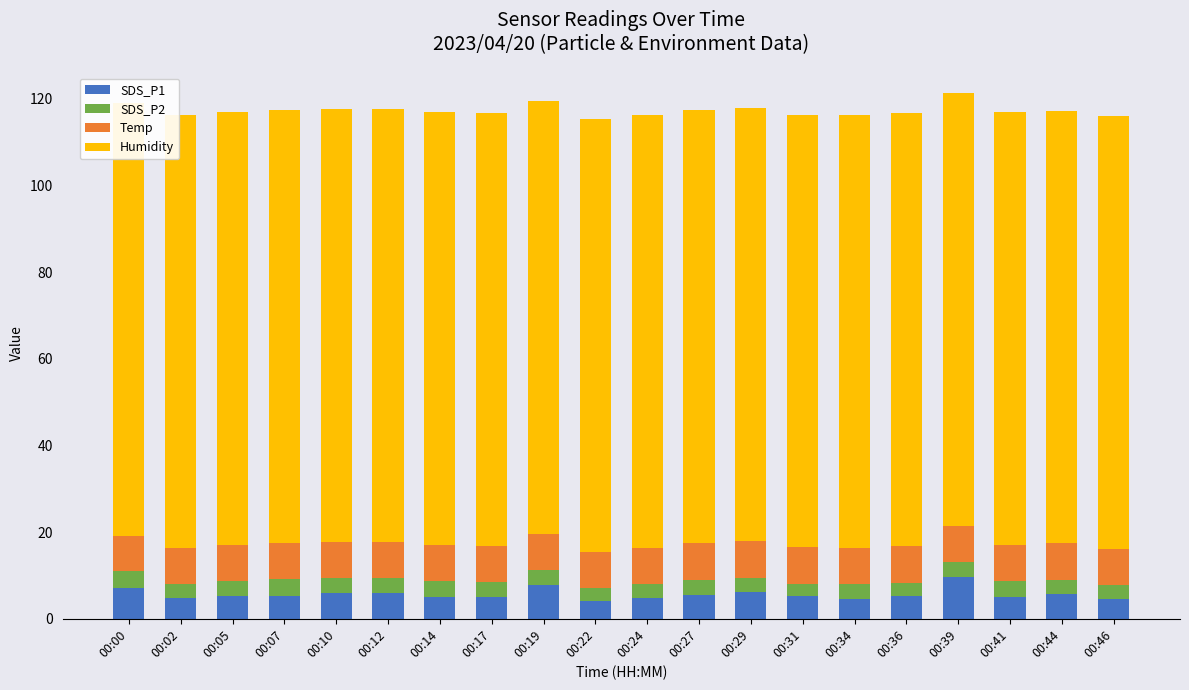

How many bars are there in each group?

4